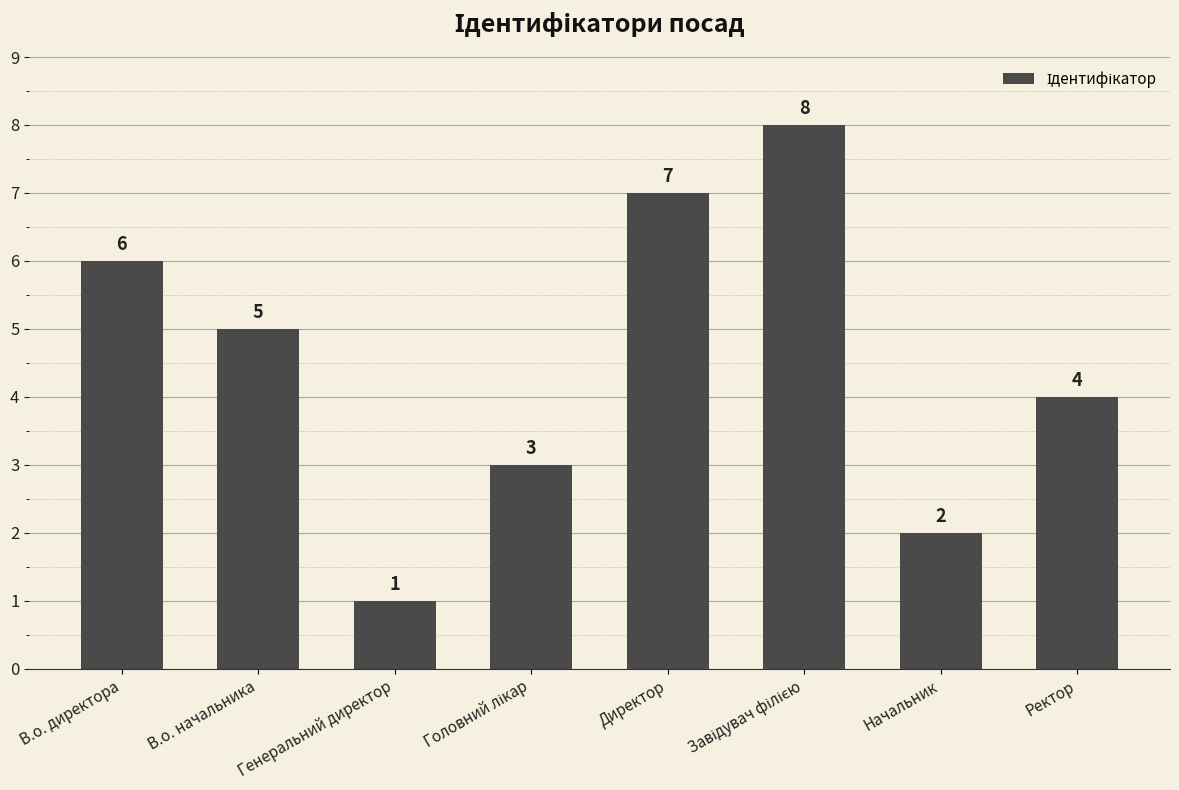

The value at Директор is 11. True or false?

False